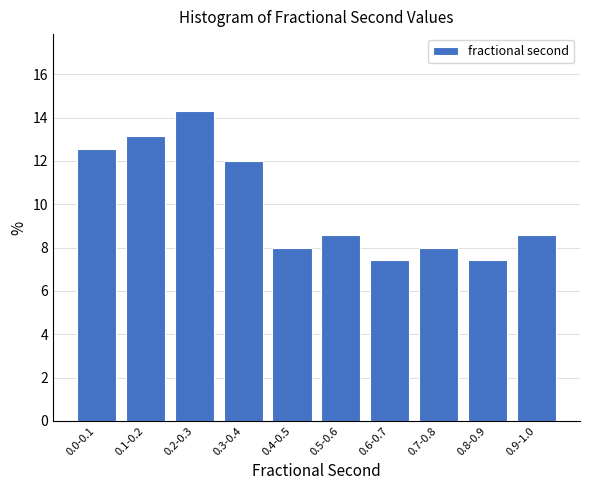

Reading left to right, what are all the values shown in this chart?

12.6	13.1	14.3	12.0	8.0	8.6	7.4	8.0	7.4	8.6